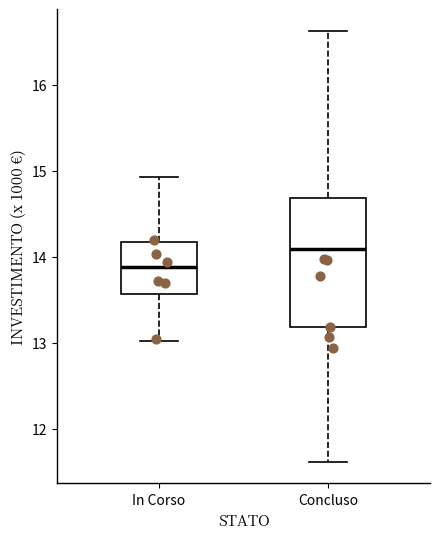

Comparing the boxes themselves (not the whiskers), which one is the tallest?

Concluso